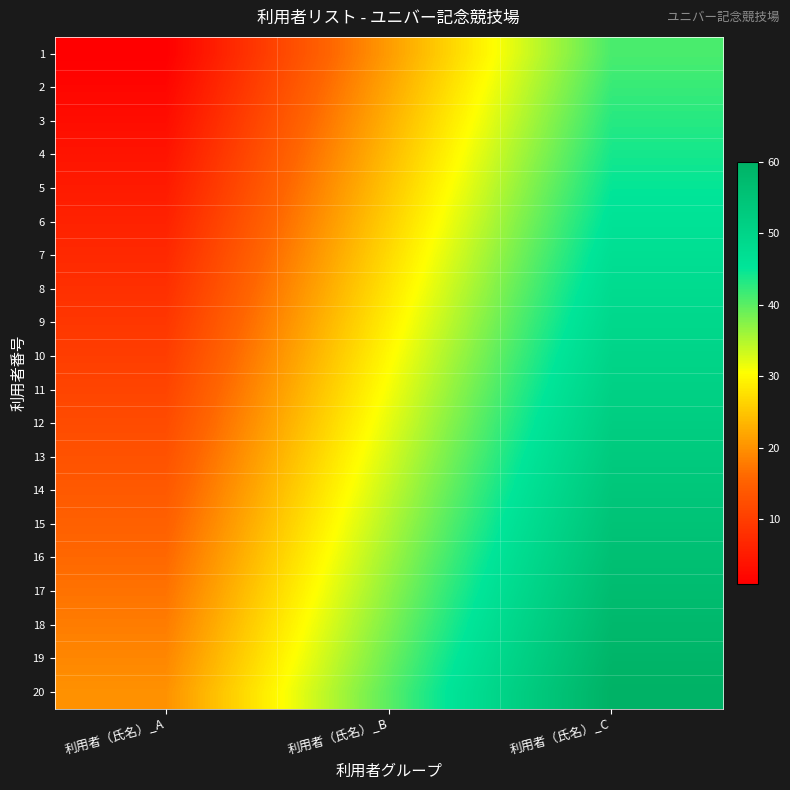

At which category is the sum across all series the highest?

利用者（氏名）_C